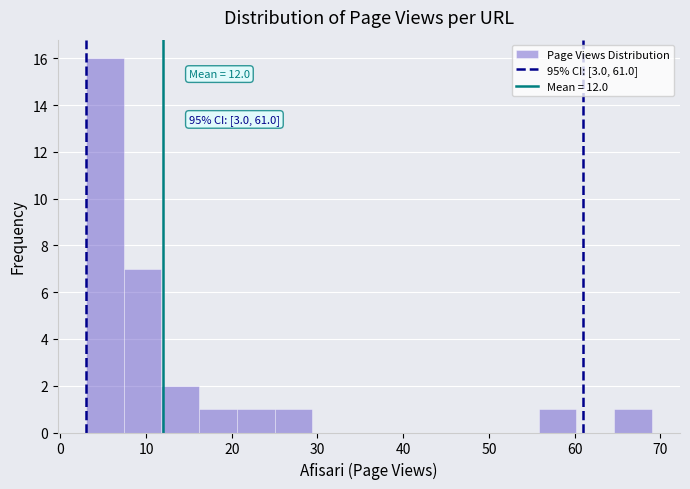

Which range on the x-axis has the tallest bar?

3.0 to 7.4